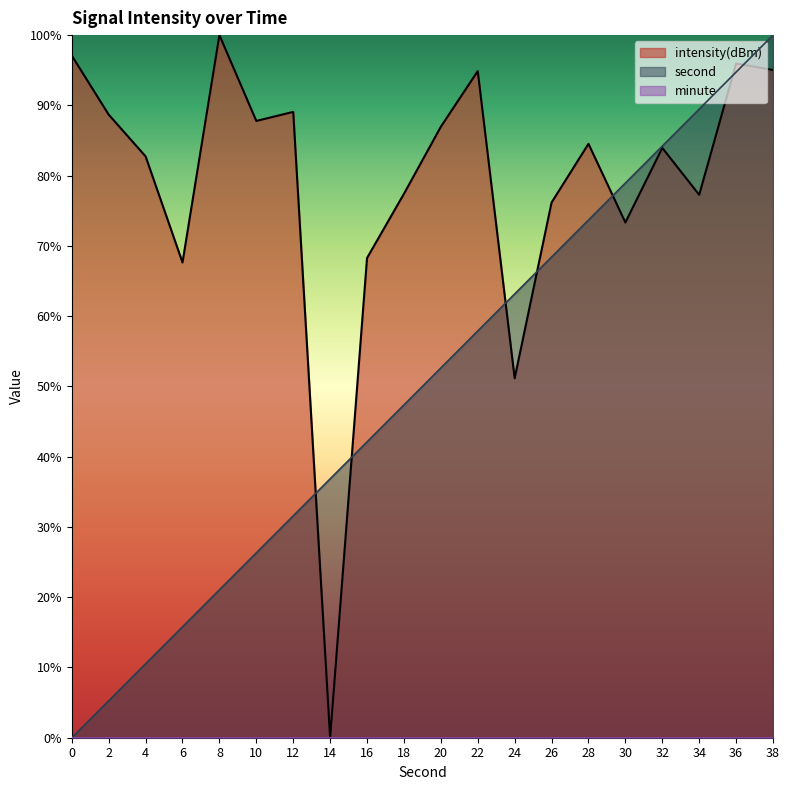

What is the highest value of the intensity(dBm) series?

100.0